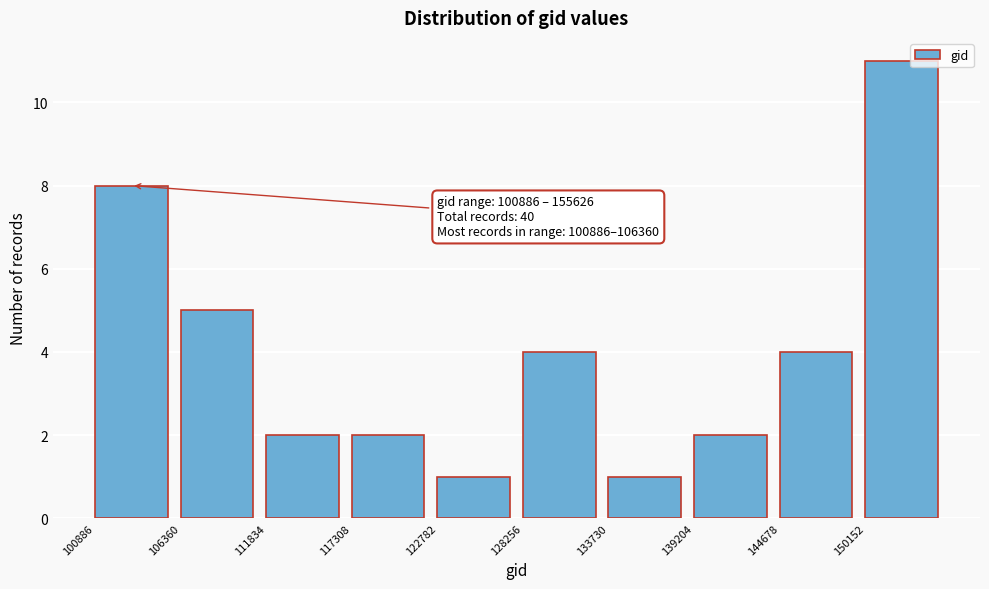

Which range on the x-axis has the tallest bar?

150000 to 156000